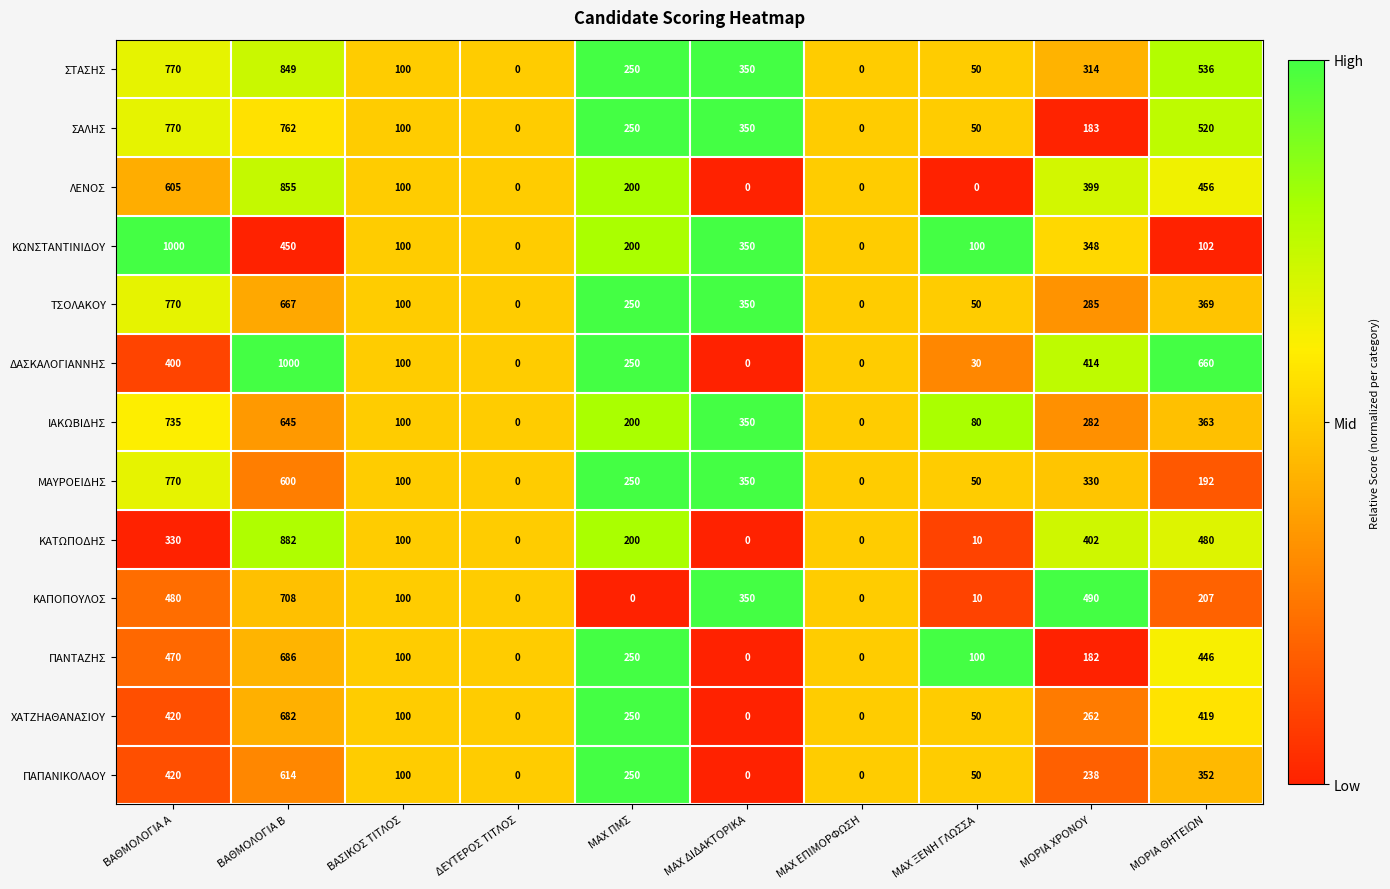

At which category is the sum across all series the highest?

ΒΑΘΜΟΛΟΓΙΑ Β